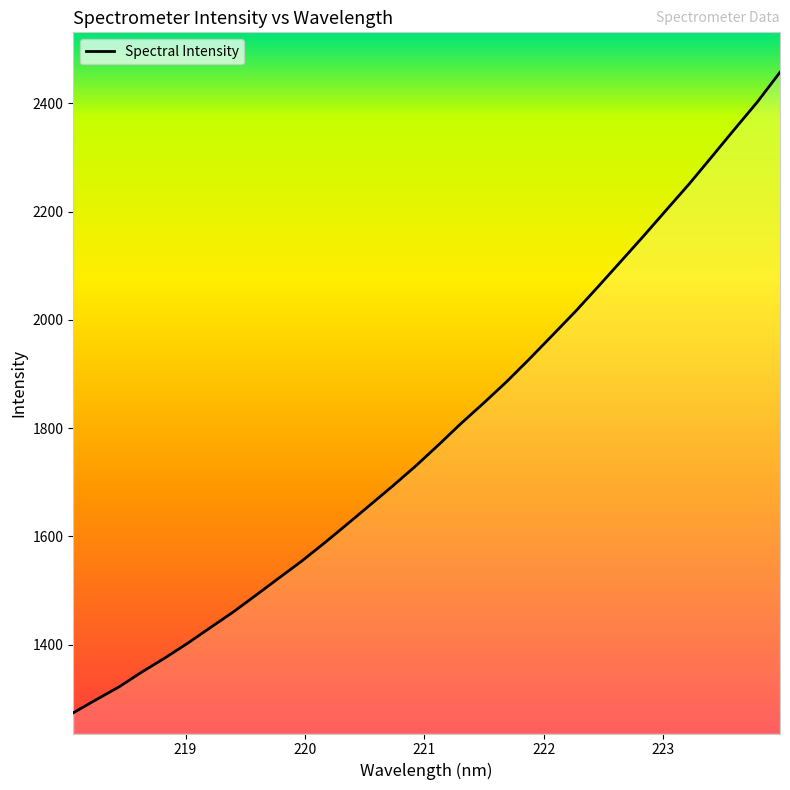

Reading right to left, list all the values displayed in this chart.

2457.4	2402.3	2352.0	2301.1	2250.5	2202.6	2154.4	2107.5	2060.7	2014.8	1971.2	1927.8	1885.9	1846.7	1808.7	1768.6	1729.7	1693.2	1657.8	1622.5	1587.7	1554.1	1522.8	1491.3	1460.2	1431.3	1402.3	1375.1	1349.4	1322.0	1298.4	1274.2